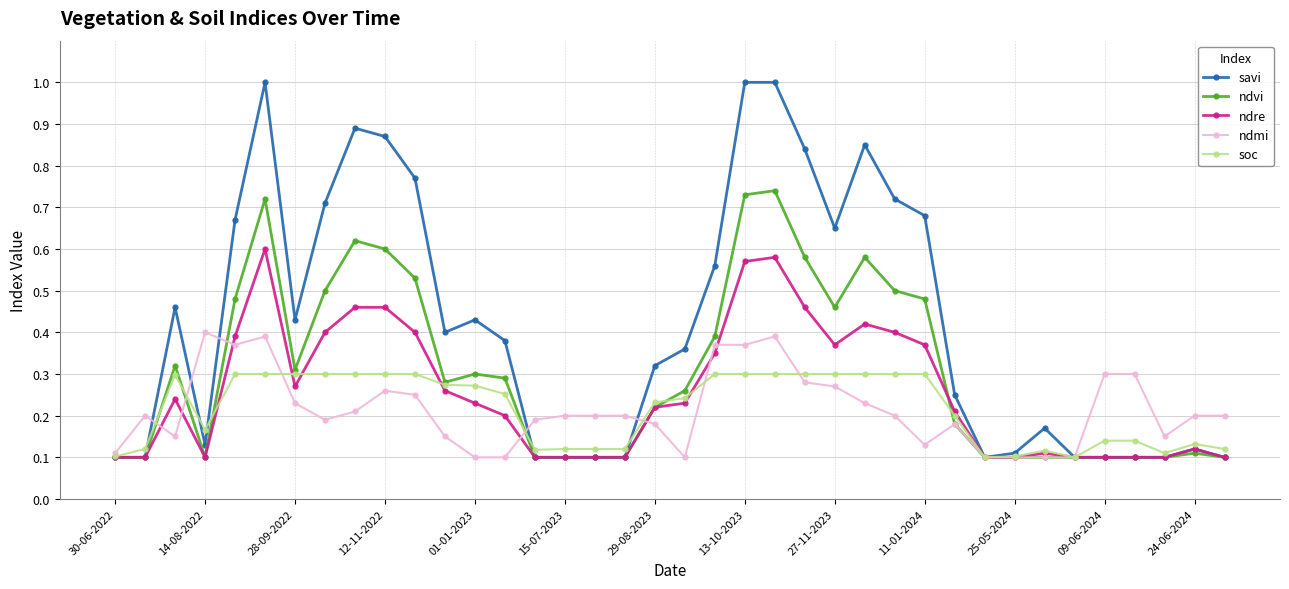

Which series has the largest total across all categories?

savi